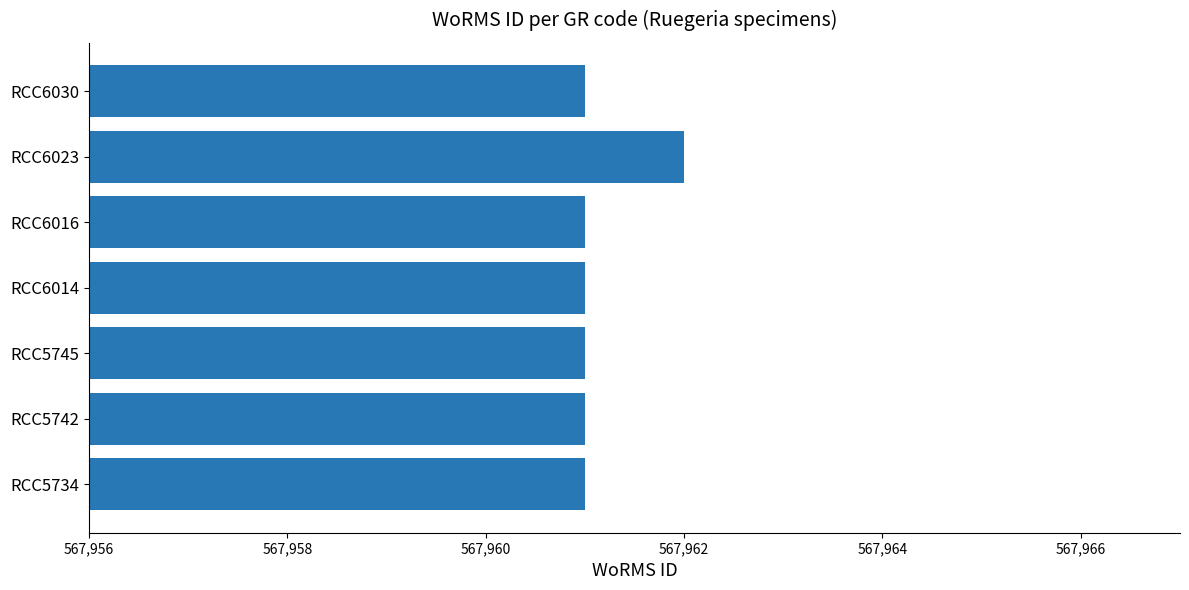

What is the ratio of the value at RCC6016 to the value at RCC5745?

1.0